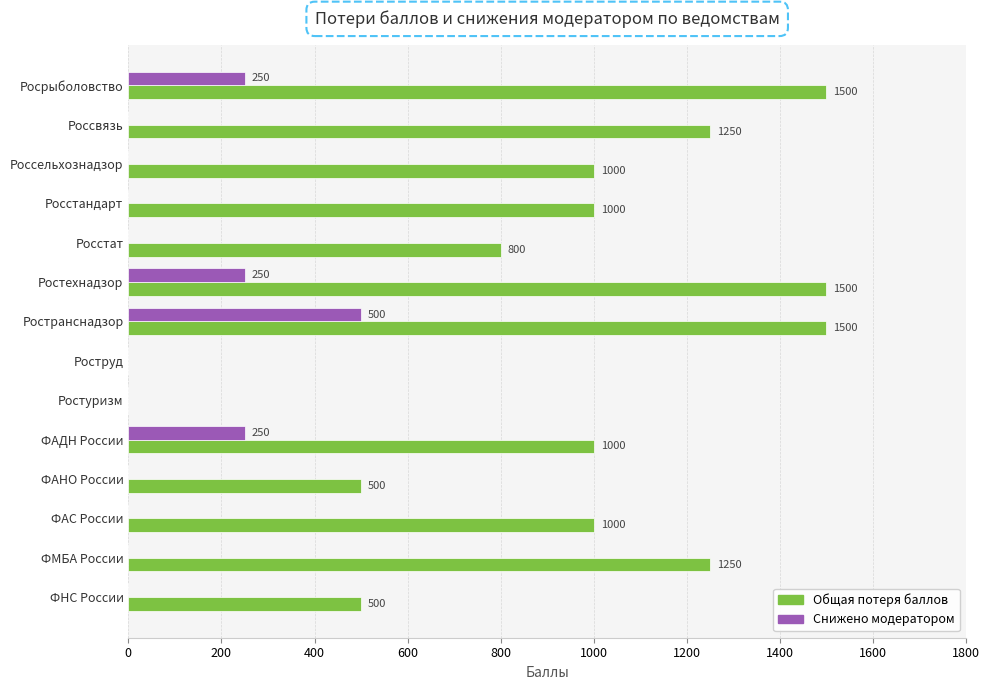

What is the sum of the Общая потеря баллов values at ФНС России and Россельхознадзор?

1500